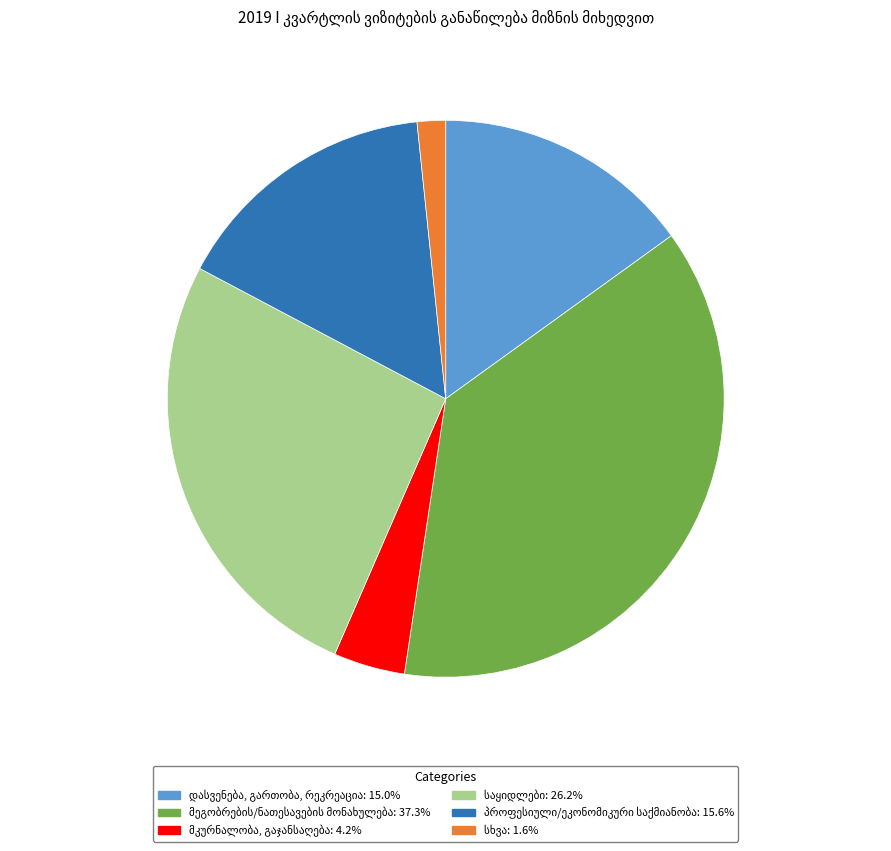

Does any single category account for the majority?

No